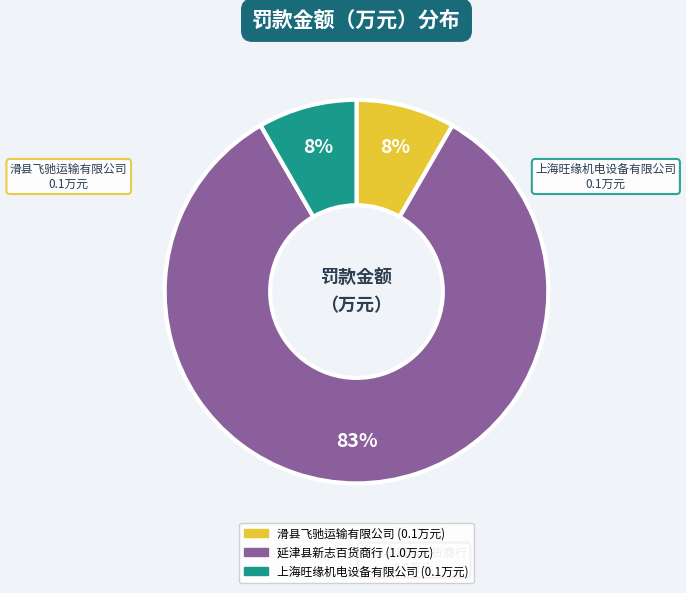

Which has a higher value, 上海旺缘机电设备有限公司 or 延津县新志百货商行?

延津县新志百货商行